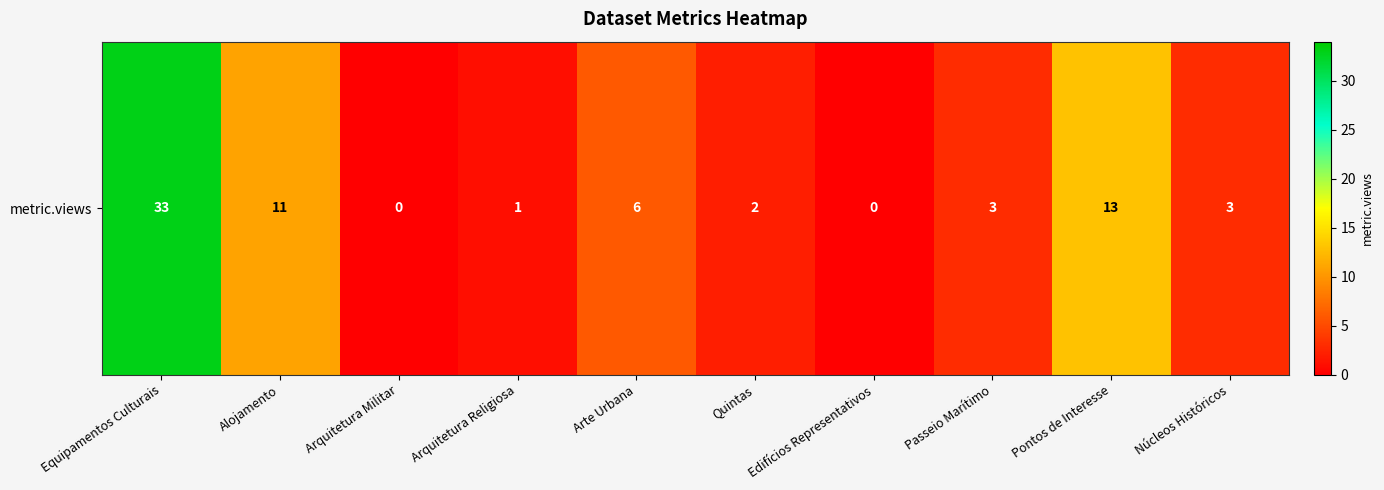

Which label corresponds to the smallest value in the chart?

Arquitetura Militar